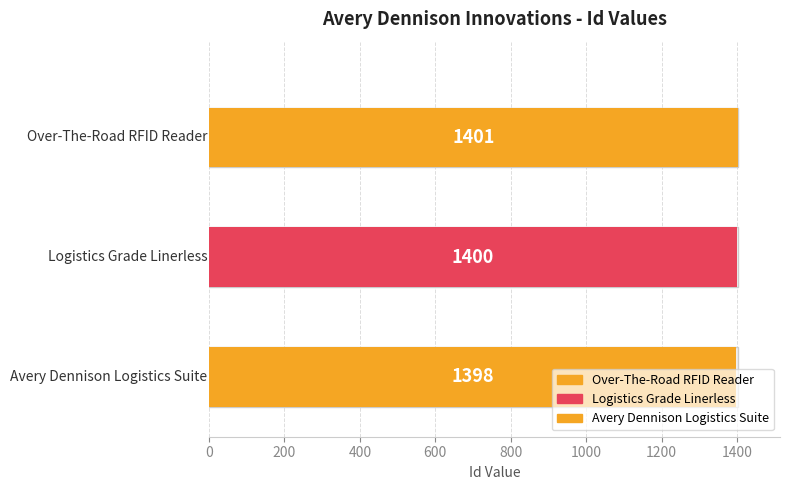

Does the chart contain stacked bars?

No